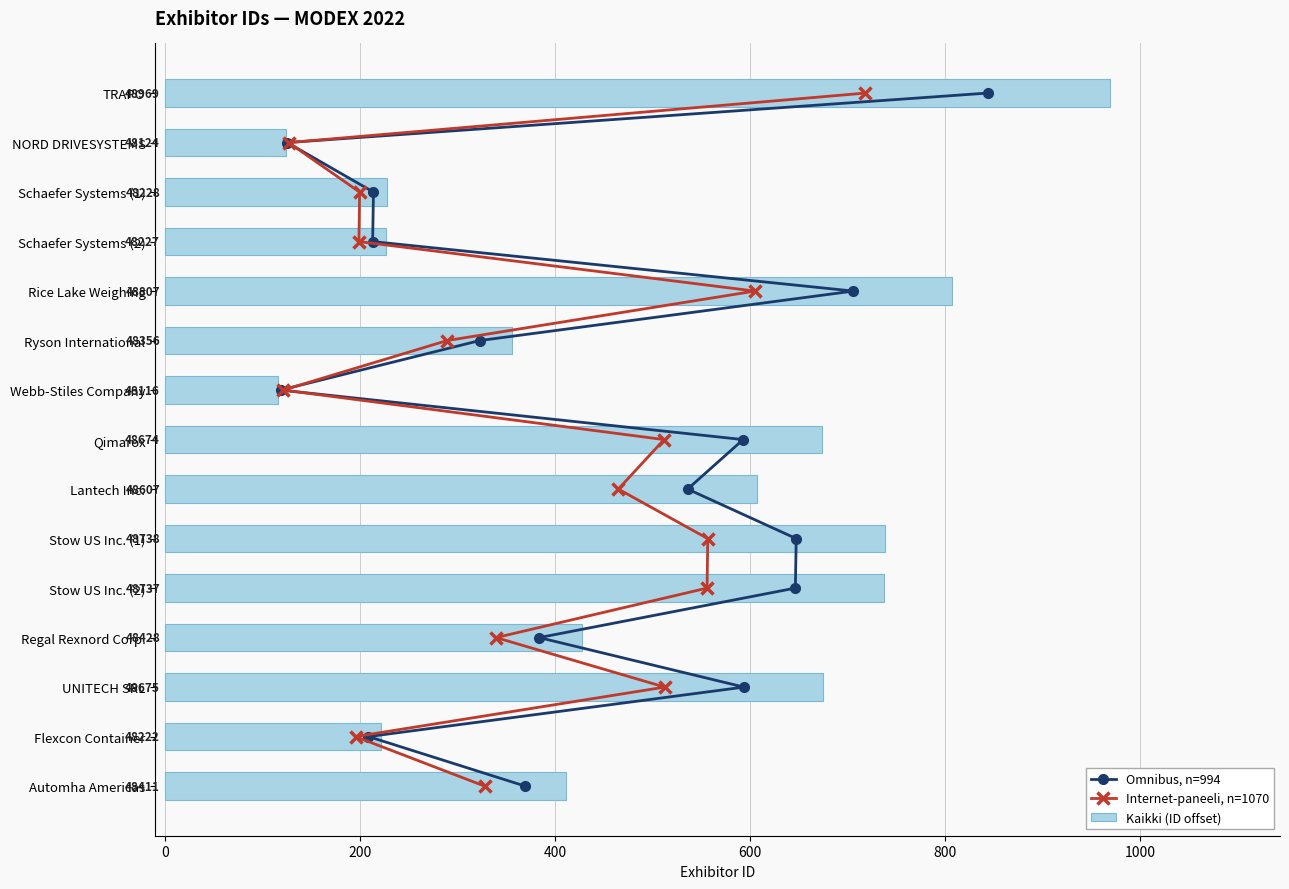

What is the difference between the maximum and second lowest values in the Kaikki (ID offset) series?

845